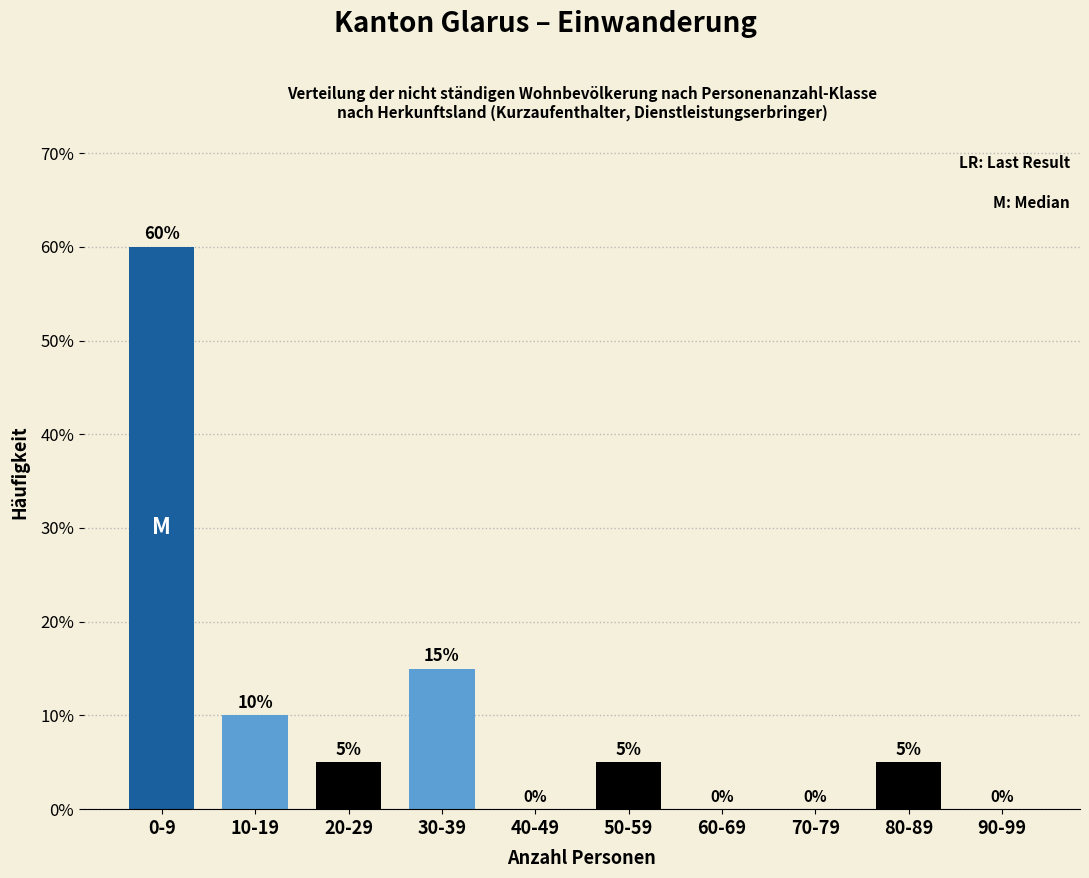

Reading left to right, extract all data points from this chart.

0-9=60	10-19=10	20-29=5	30-39=15	40-49=0	50-59=5	60-69=0	70-79=0	80-89=5	90-99=0